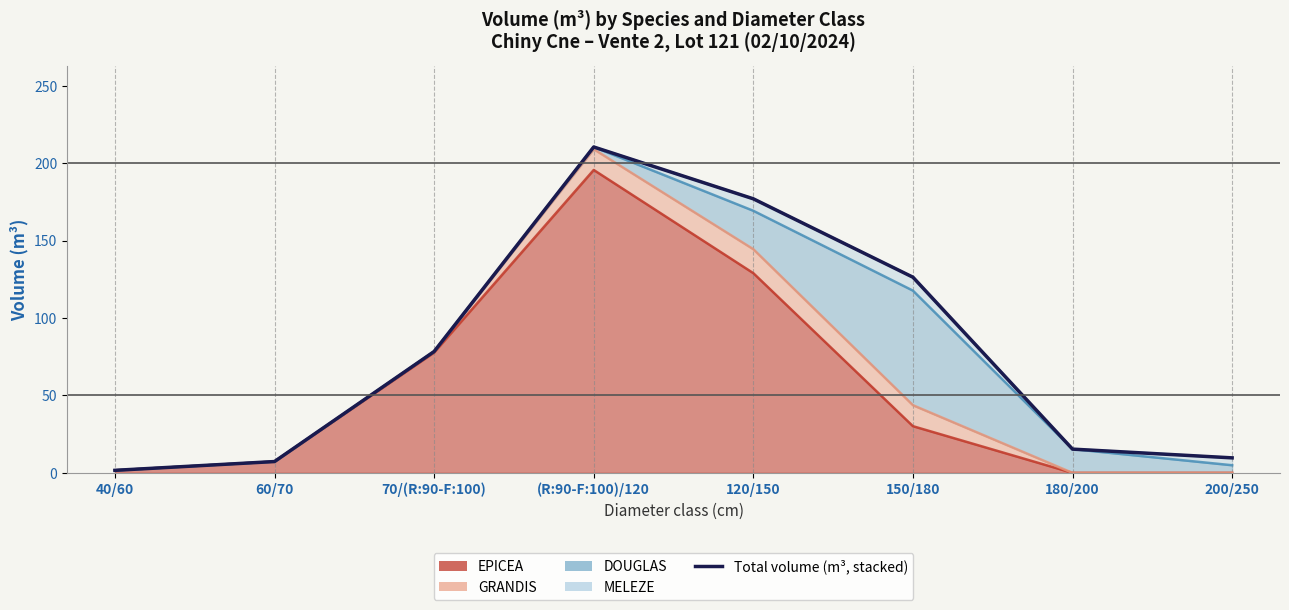

What is the difference between the values at (R:90-F:100)/120 and 40/60?

208.9